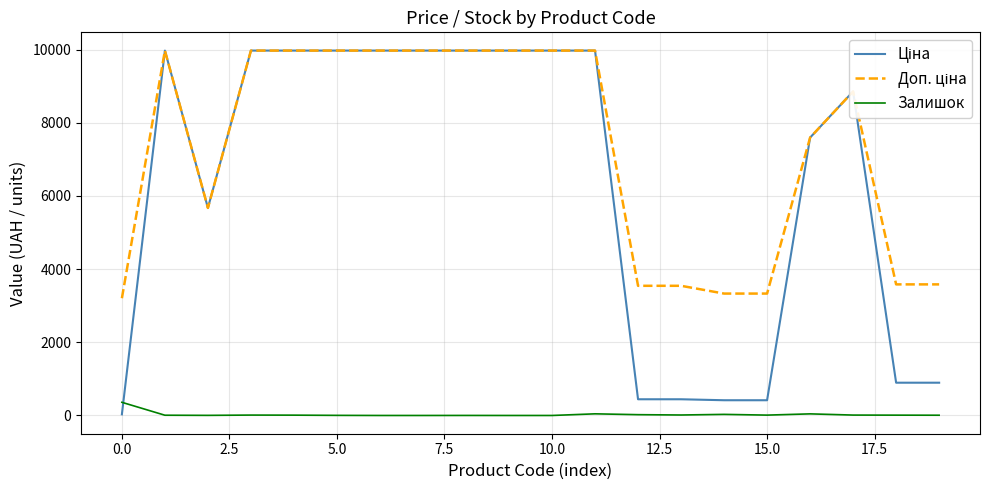

How many lines are shown in the chart?

3